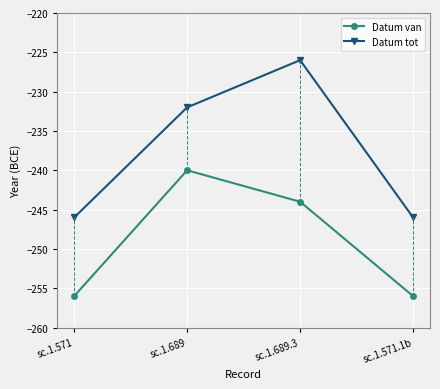

List the series in order of their overall mean, lowest first.

Datum van, Datum tot